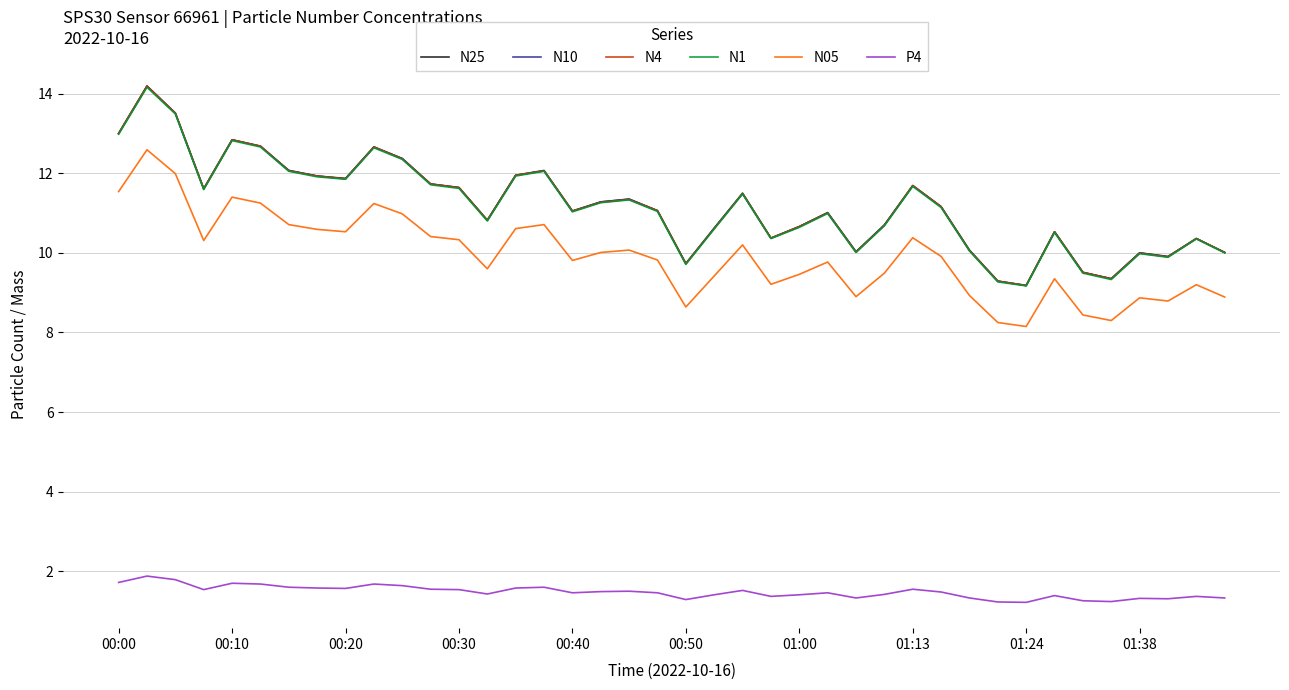

Count the number of data series in this chart.

6